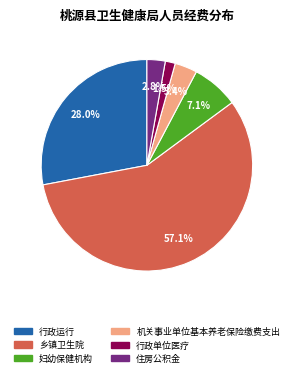

Which category has the biggest portion of the pie?

乡镇卫生院